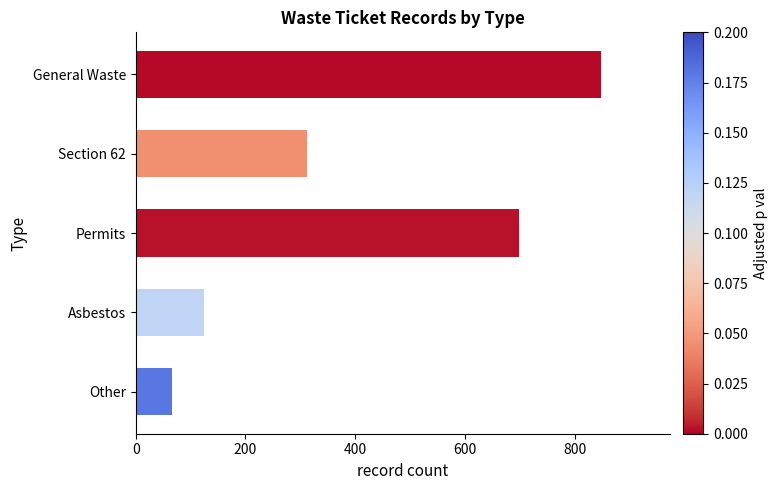

What is the label of the 3rd bar from the bottom?

Permits